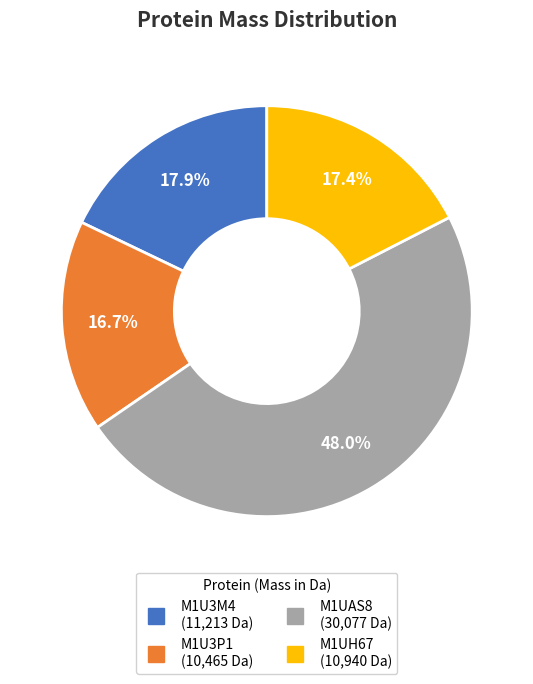

To the nearest percent, what portion does M1UAS8 represent?

48%